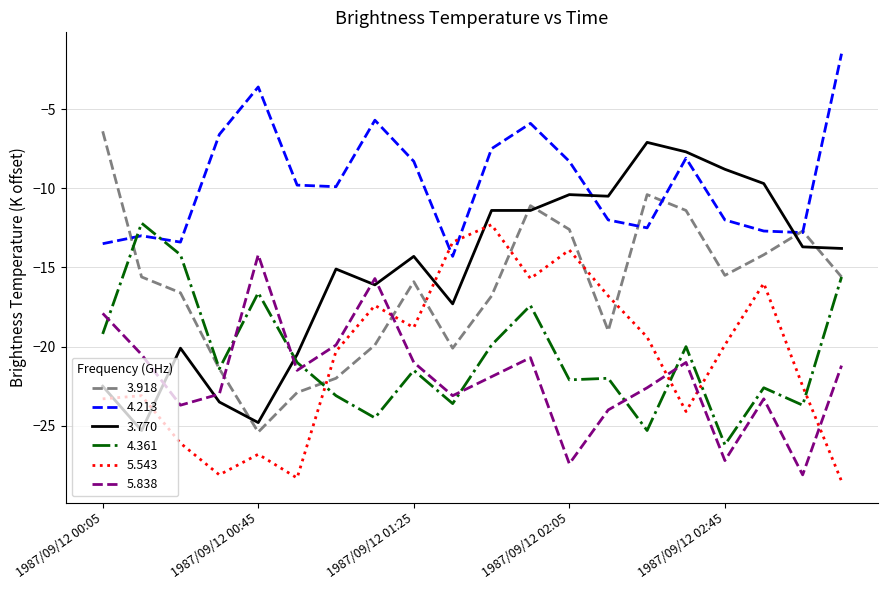

What is the minimum value shown in the chart?

-28.5